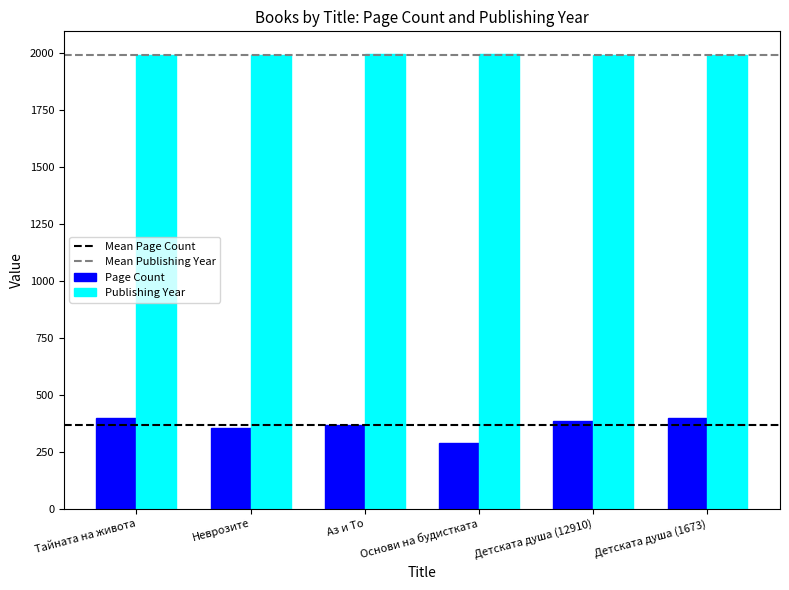

The value of Page Count at Детската душа (1673) is 400. True or false?

True